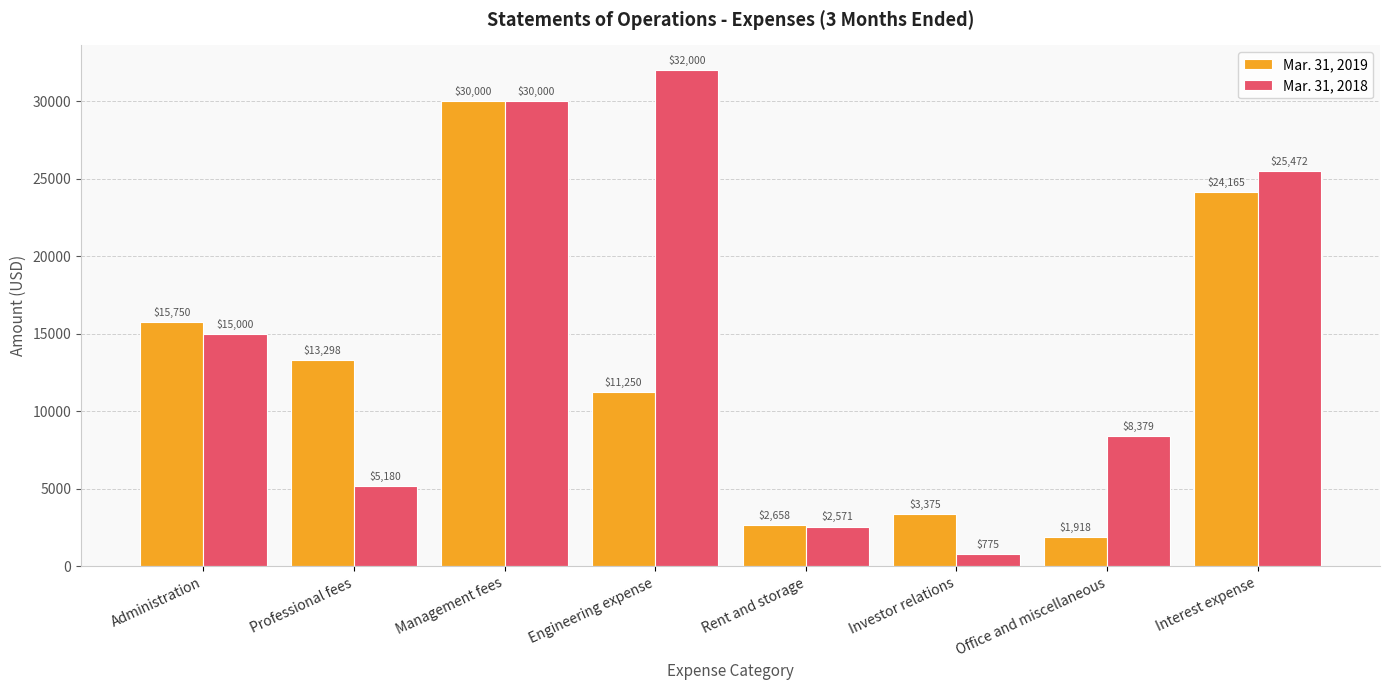

How many groups of bars are there?

8